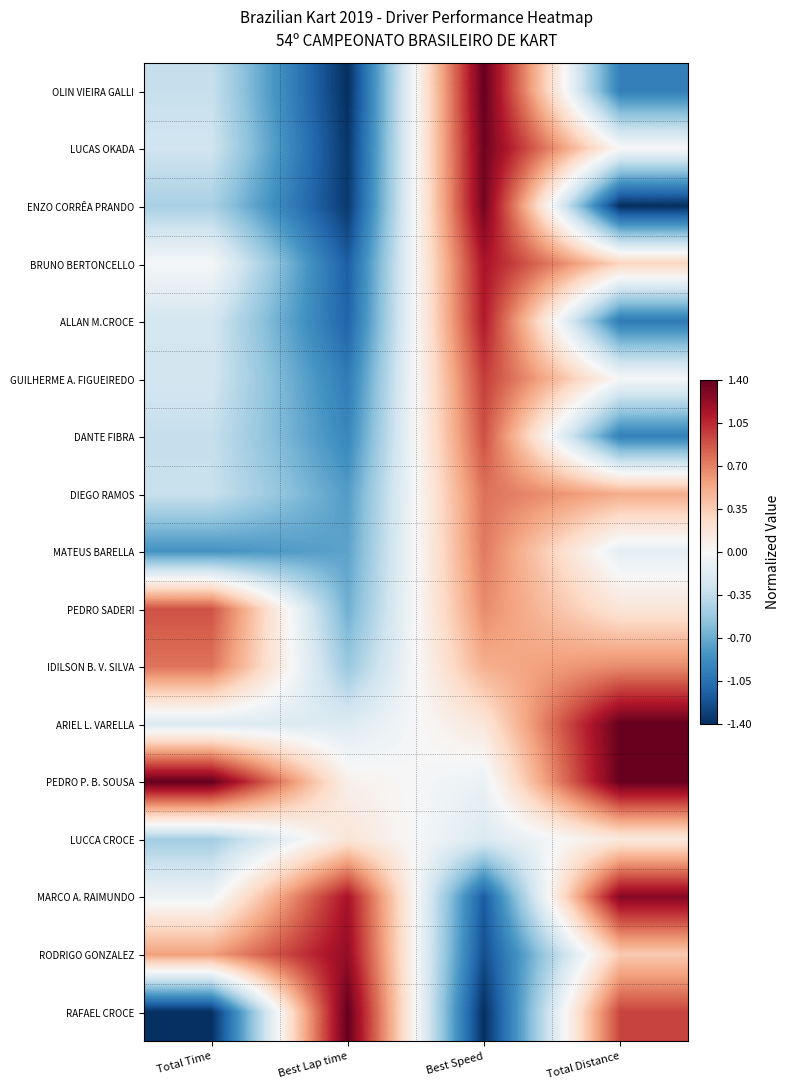

What is the minimum value shown in the chart?

-1.4